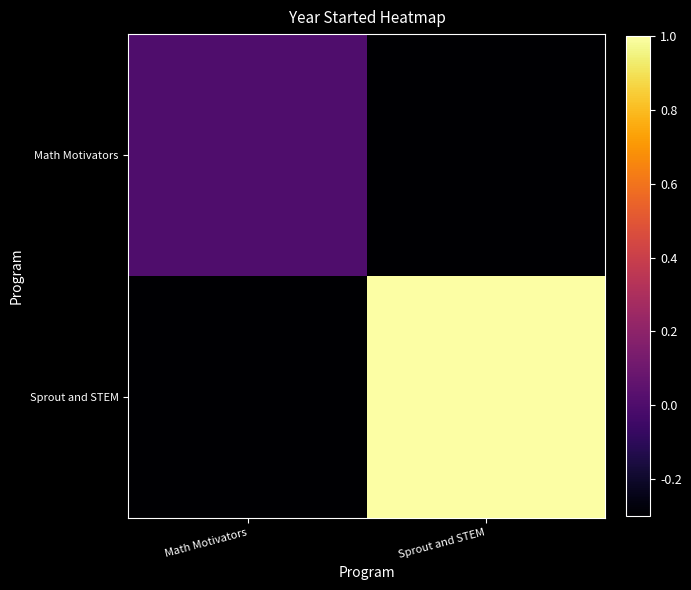

Reading right to left, list all the values displayed in this chart.

Math Motivators: Sprout and STEM=-0.3	Math Motivators=0.0
Sprout and STEM: Sprout and STEM=1.0	Math Motivators=-0.3